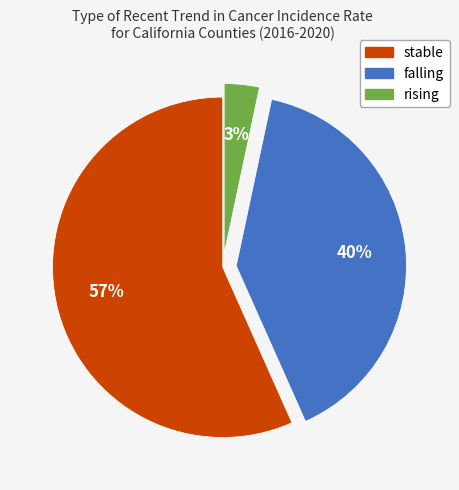

Which has a higher value, rising or stable?

stable